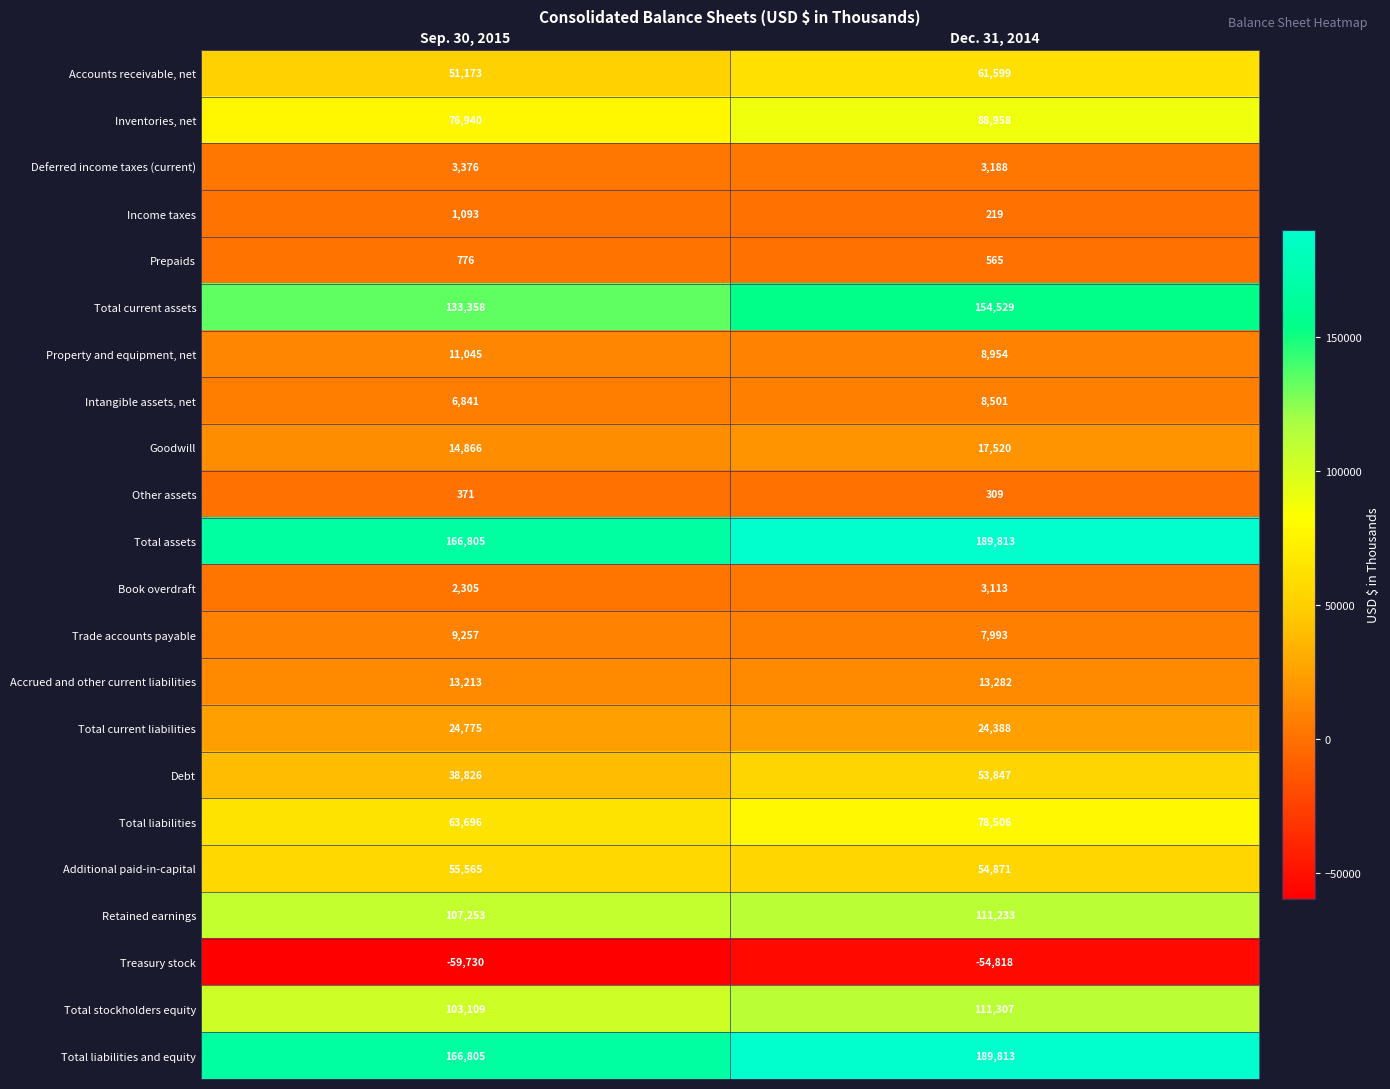

At which category does the chart reach its minimum across all series?

Sep. 30, 2015